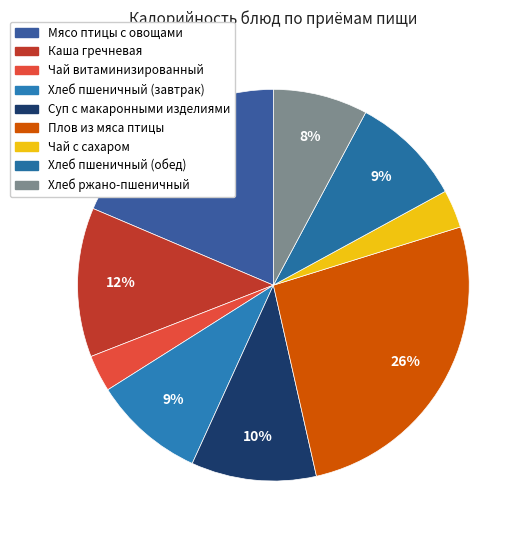

Which has a higher value, Каша гречневая or Суп с макаронными изделиями?

Каша гречневая